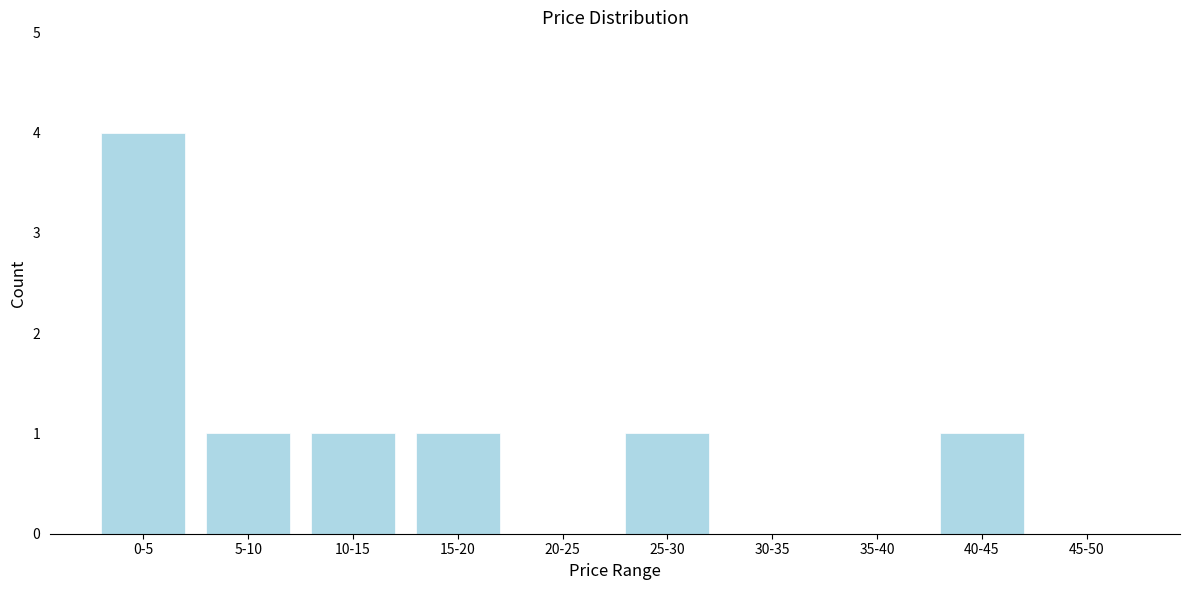

Reading right to left, transcribe all the data shown in this chart.

45-50=0	40-45=1	35-40=0	30-35=0	25-30=1	20-25=0	15-20=1	10-15=1	5-10=1	0-5=4